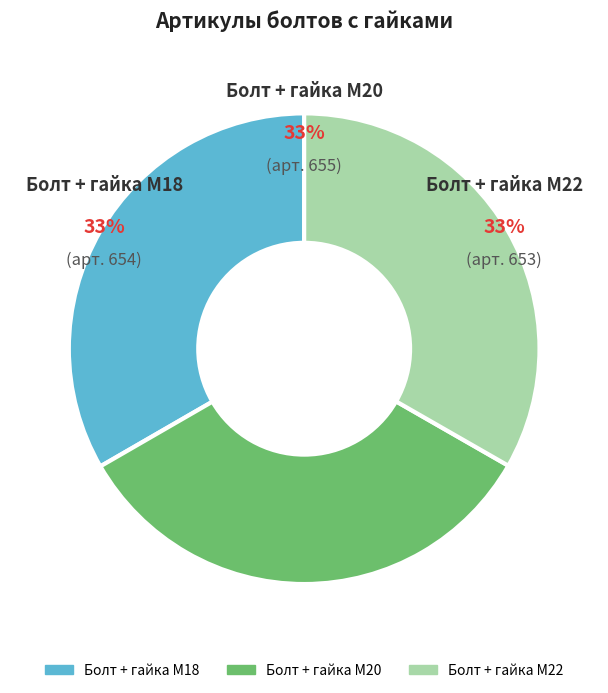

Is the sum of Болт + гайка M20 and Болт + гайка M18 greater than half?

Yes